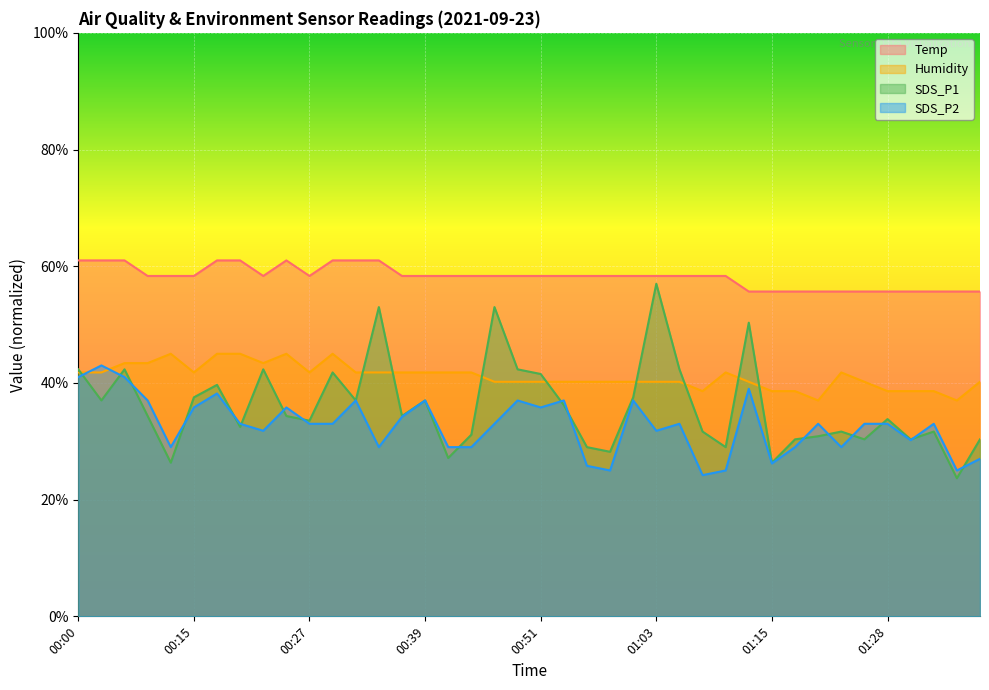

Which label corresponds to the largest value in the chart?

00:00